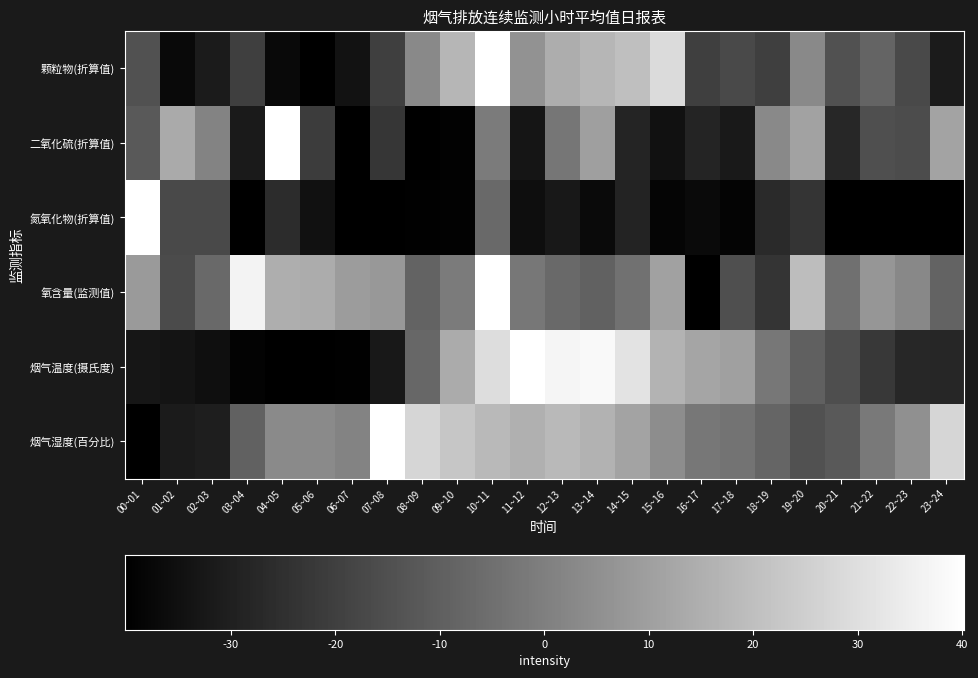

Is it true that 颗粒物(折算值) equals -20.0 at 07~08?

True